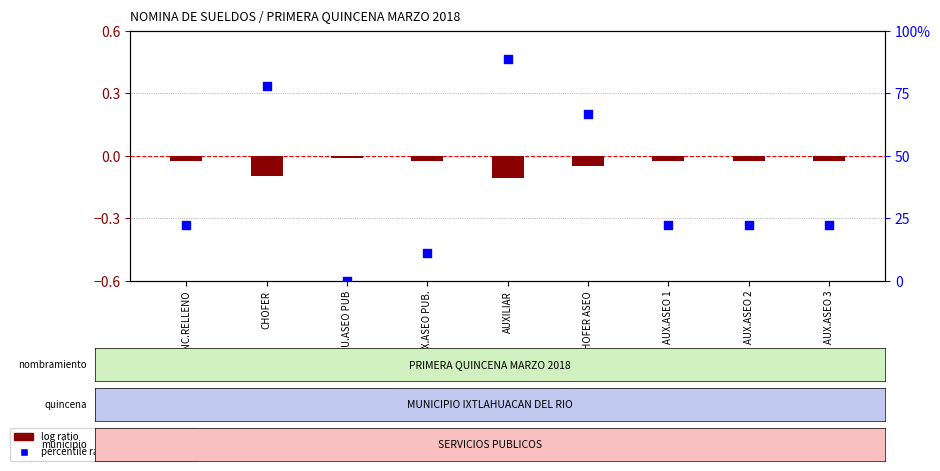

Which series reaches the minimum Y coordinate?

log ratio